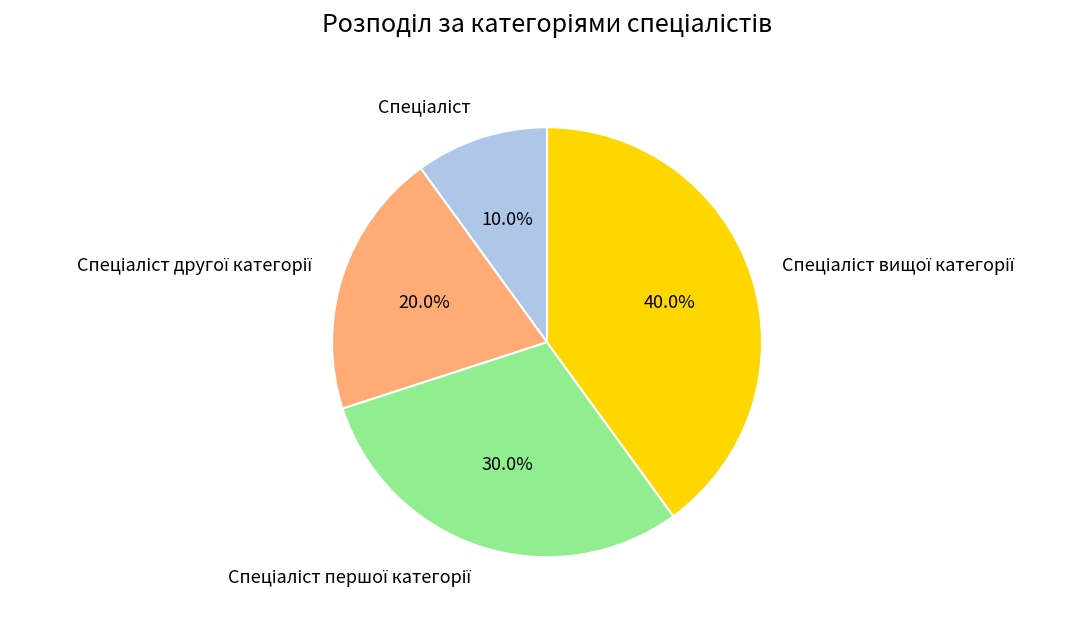

Is there a majority slice in this chart?

No